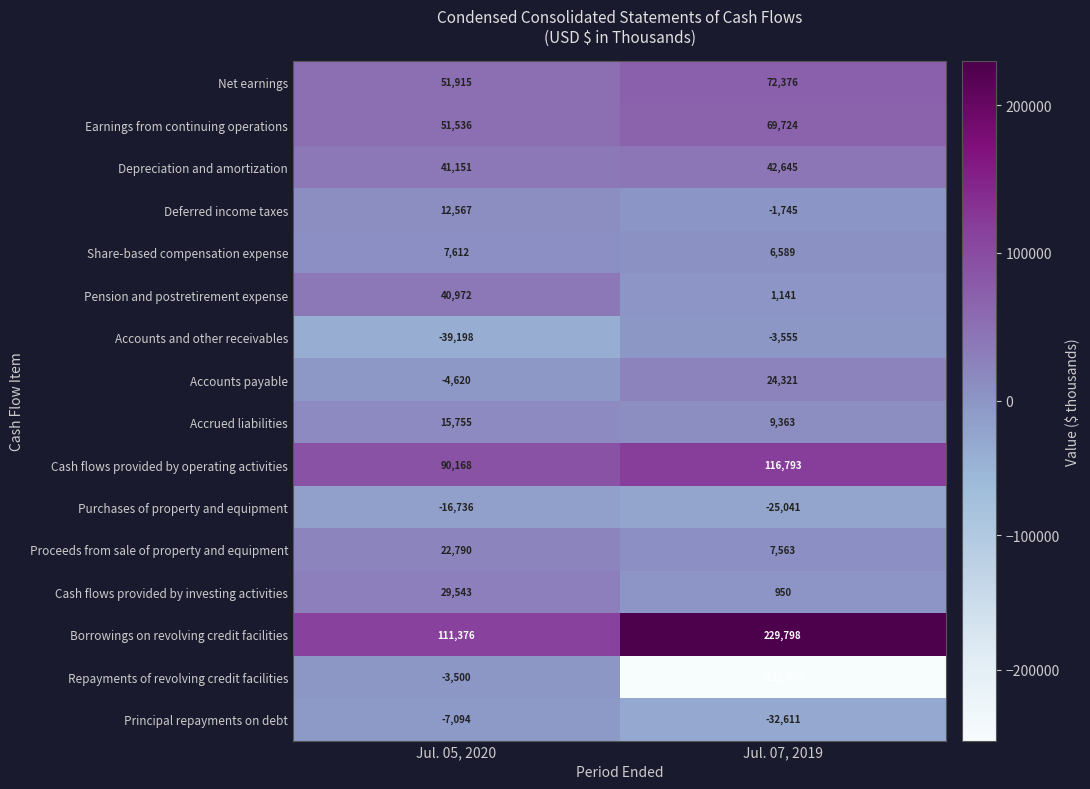

Where is Share-based compensation expense nearest to the value 7100?

Jul. 07, 2019